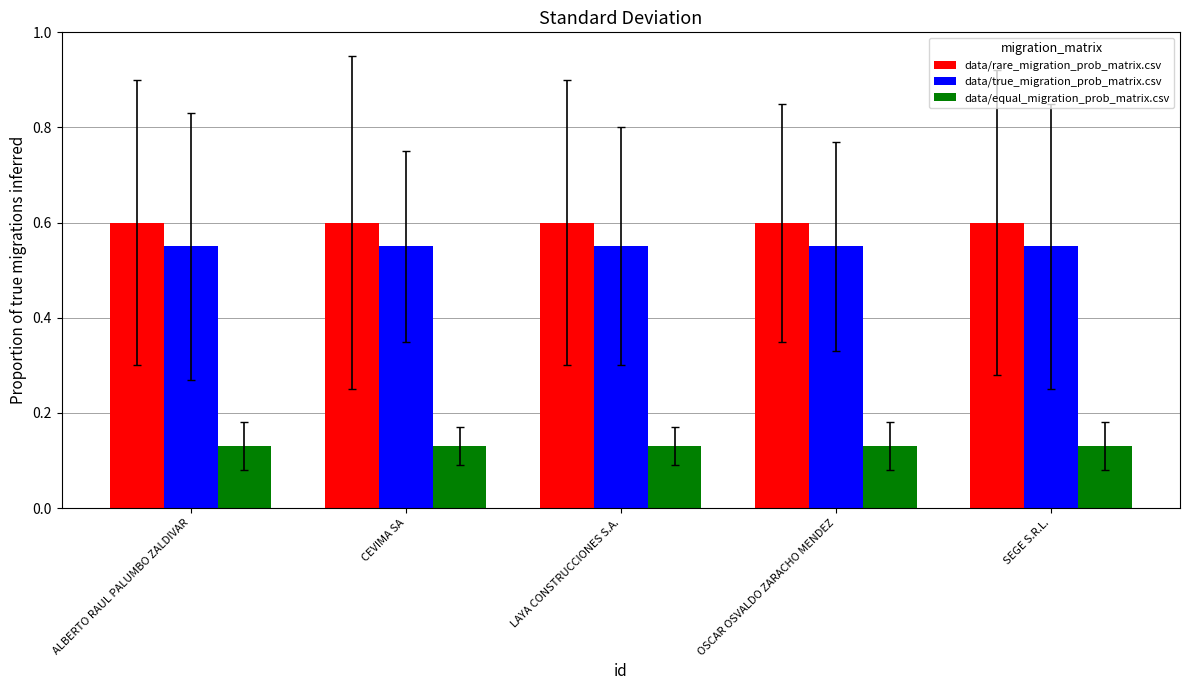

True or false: data/true_migration_prob_matrix.csv has a value of 0.6 at LAYA CONSTRUCCIONES S.A..

True